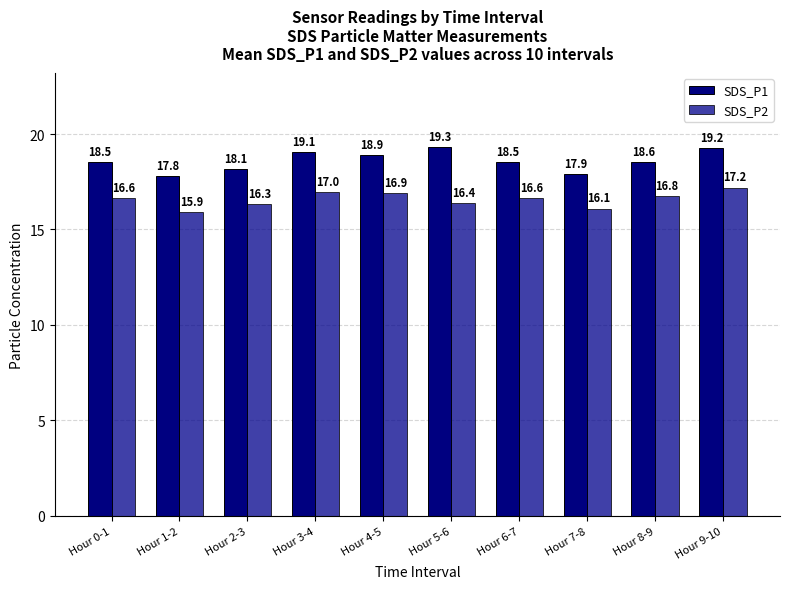

True or false: SDS_P2 has a value of 24.2 at Hour 8-9.

False